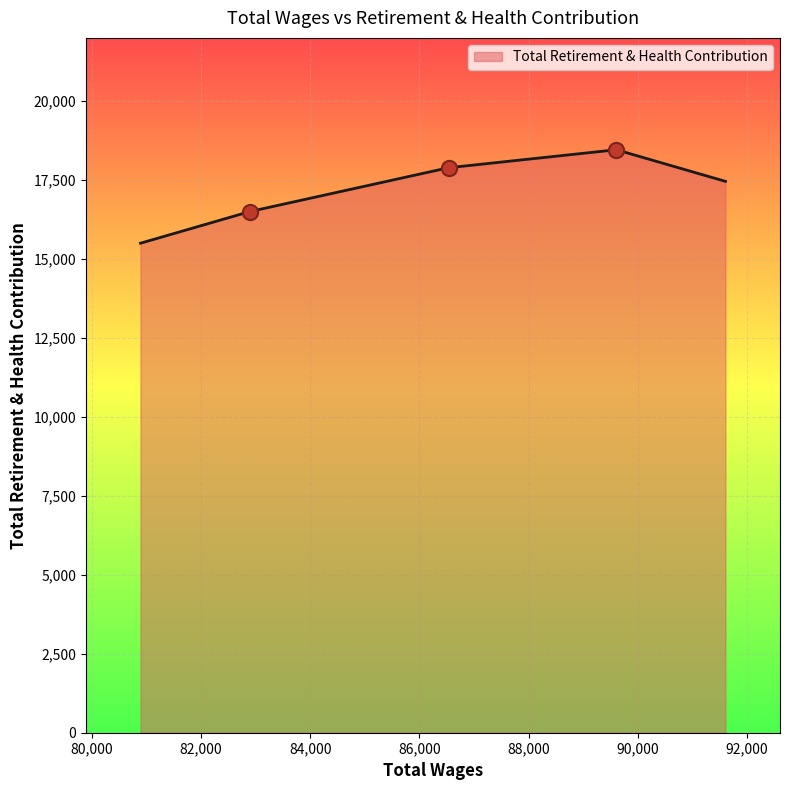

What is the average value?

17161